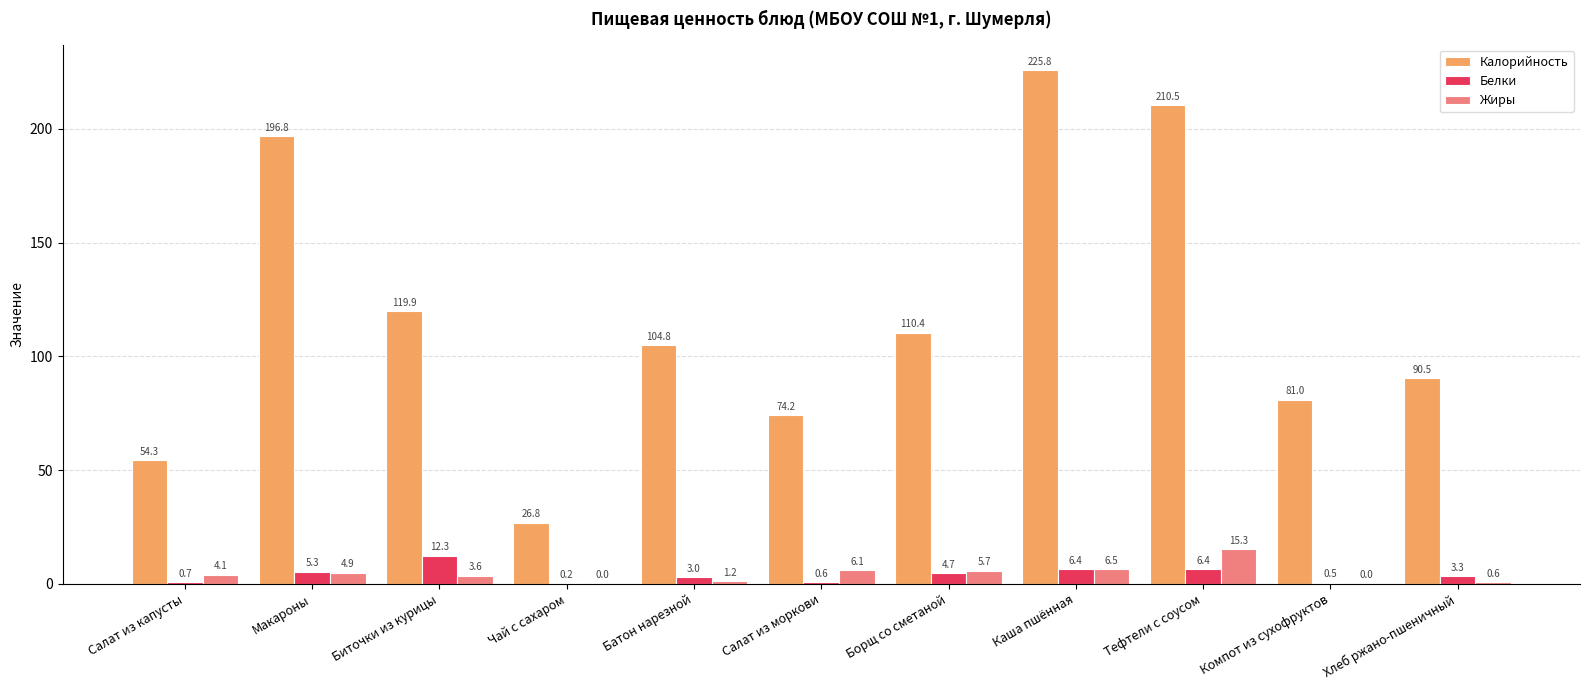

Which series changed the most between Биточки из курицы and Батон нарезной?

Калорийность